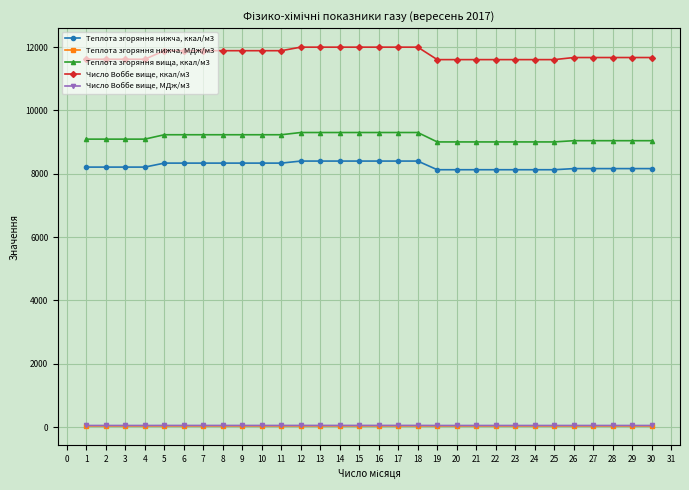

Rank the series by their maximum value, from highest to lowest.

Число Воббе вище, ккал/м3, Теплота згоряння вища, ккал/м3, Теплота згоряння нижча, ккал/м3, Число Воббе вище, МДж/м3, Теплота згоряння нижча, МДж/м3